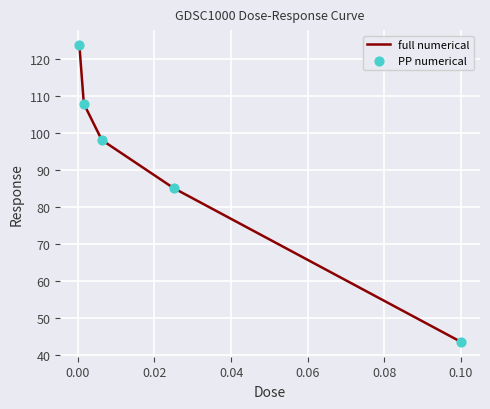

True or false: the data has more than 0 interior local peaks.

False